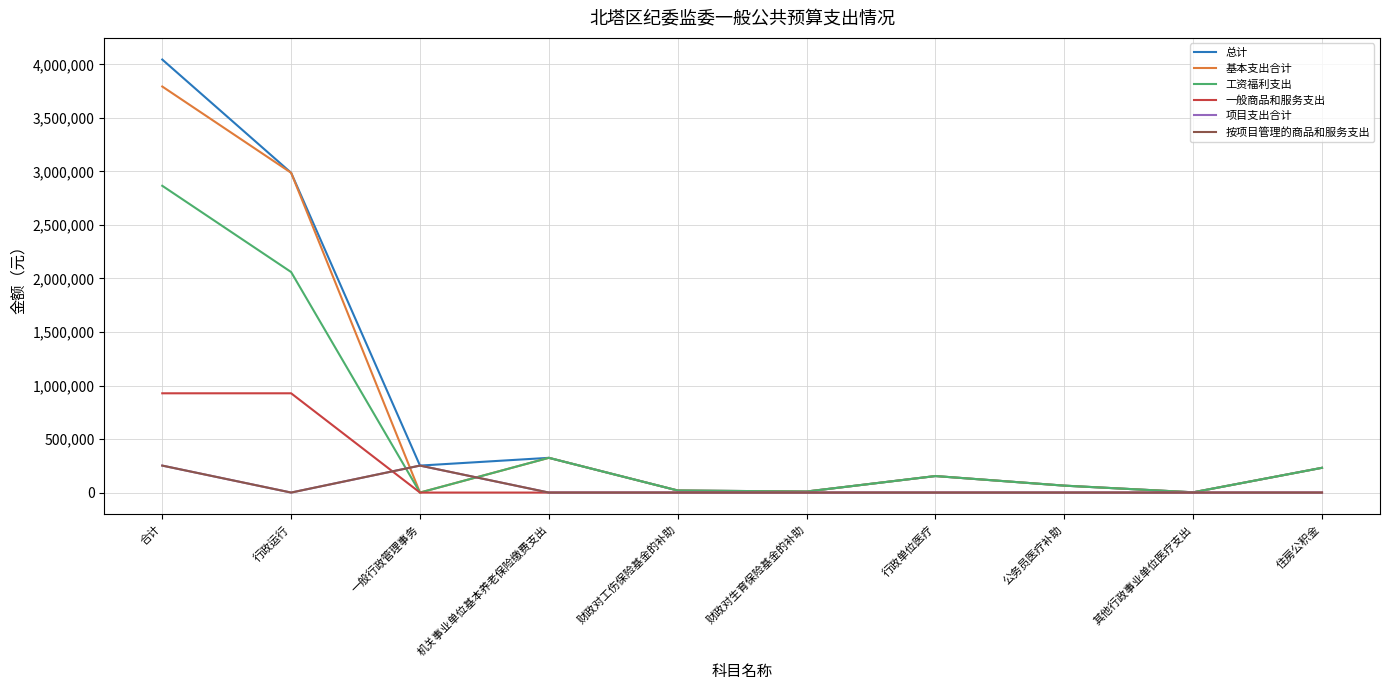

Does the chart have visible grid lines?

Yes